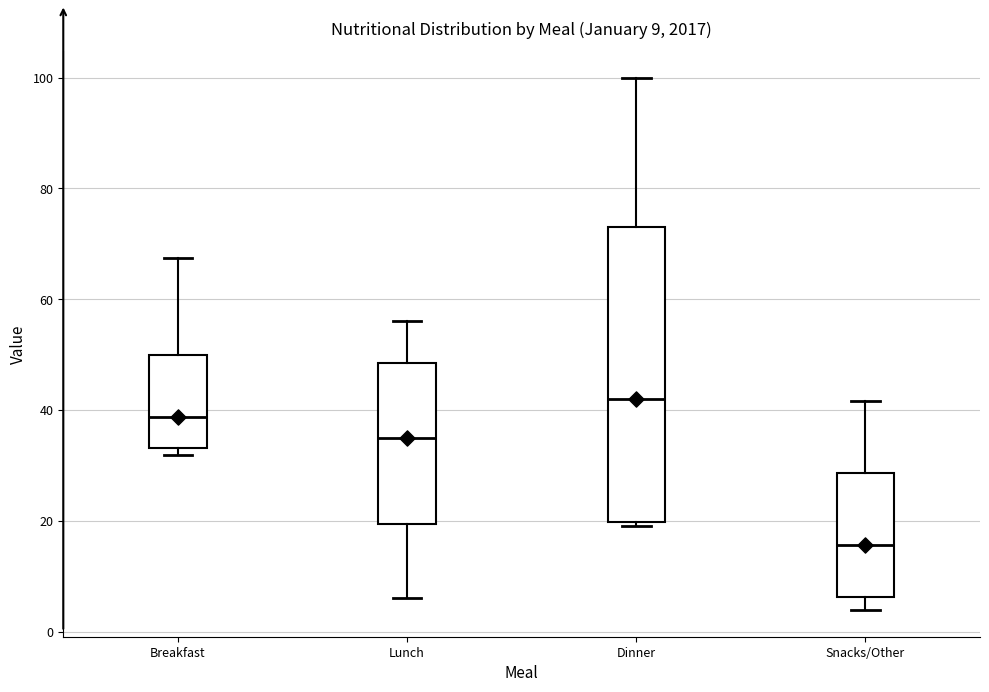

Which box is the tallest, from its lower edge to its upper edge?

Dinner